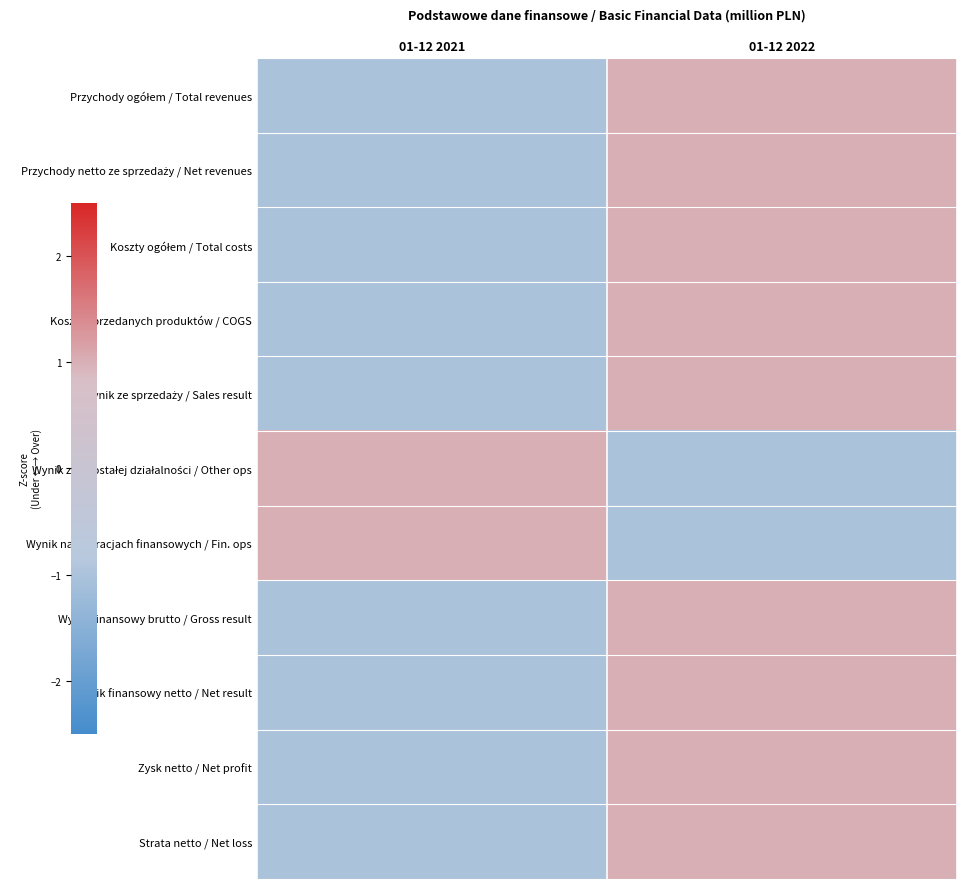

Between 01-12 2021 and 01-12 2022, which is larger?

01-12 2022